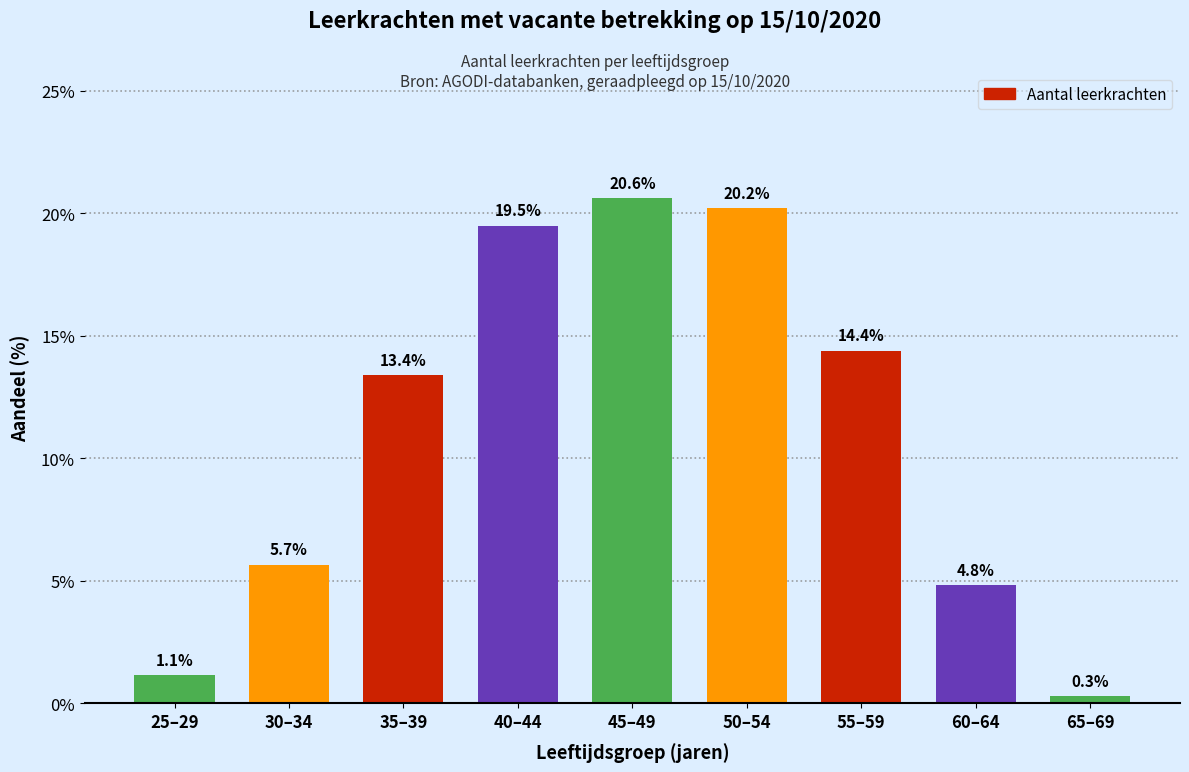

Reading right to left, list all the values displayed in this chart.

0.3	4.8	14.4	20.2	20.6	19.5	13.4	5.7	1.1